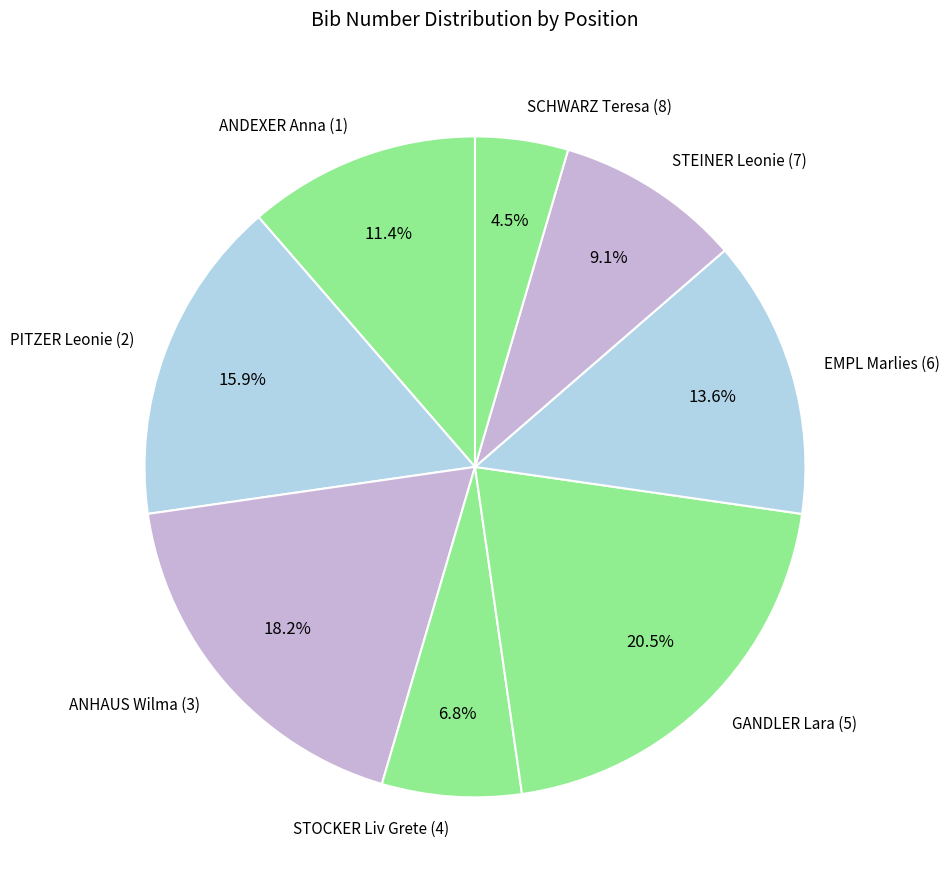

Which category has the biggest portion of the pie?

GANDLER Lara (5)